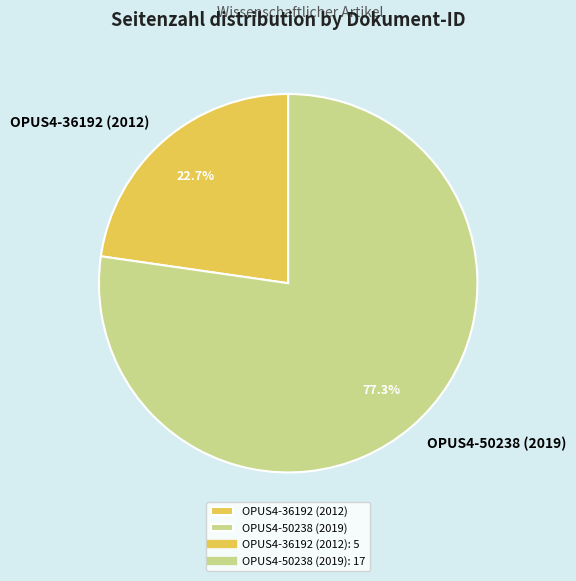

Does OPUS4-50238 (2019) account for over 50% of the chart?

Yes